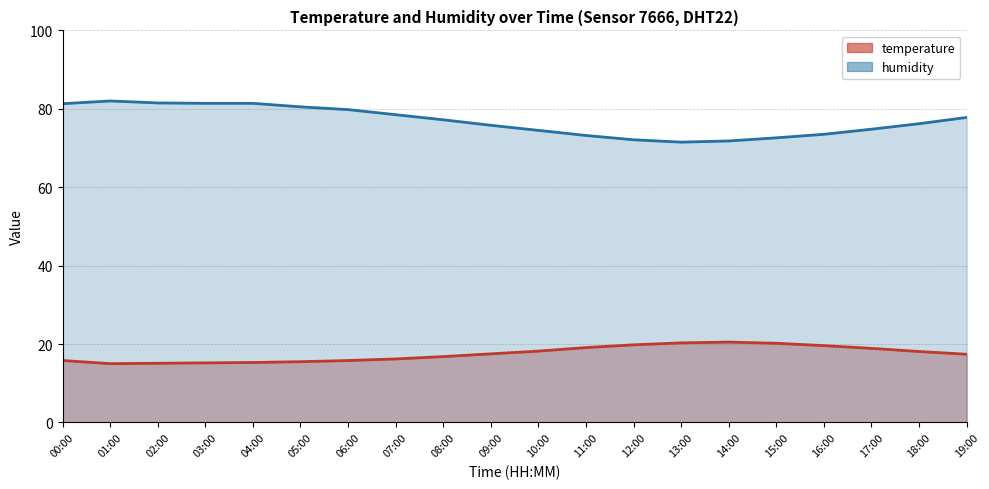

How many values in the temperature series exceed 17?

11